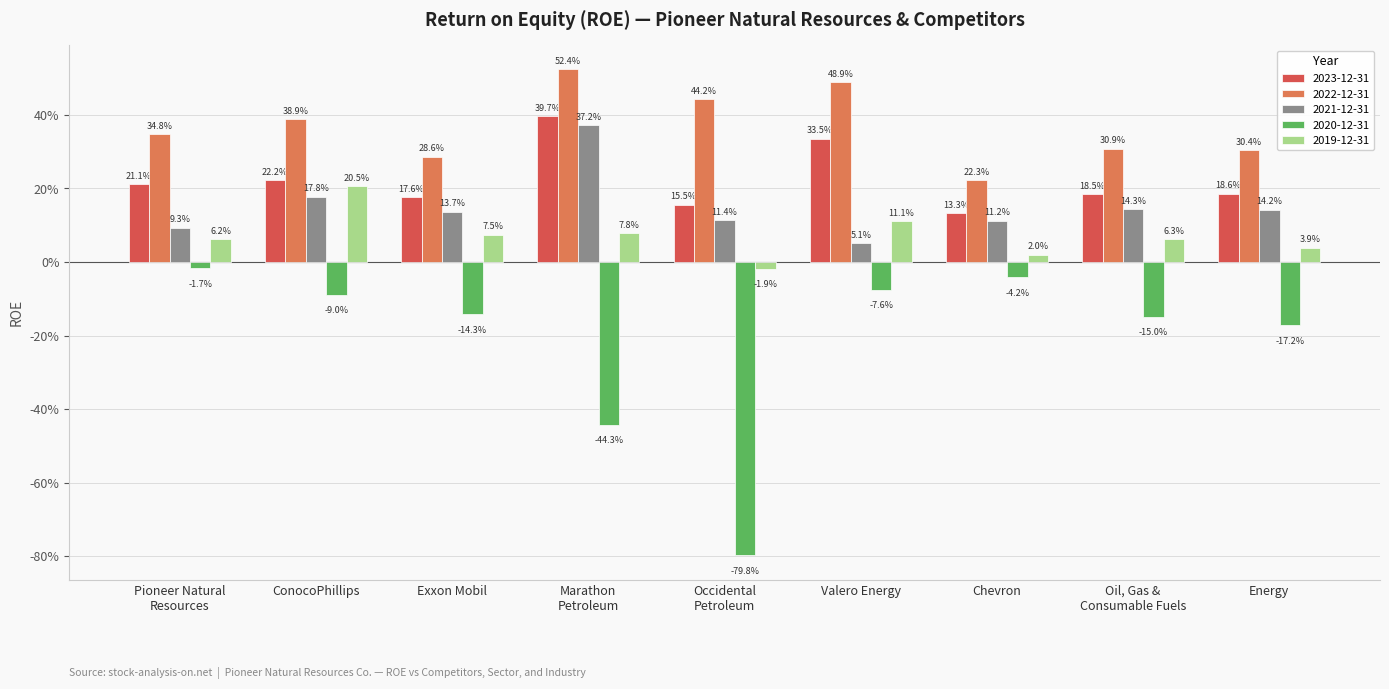

What is the average value of the 2022-12-31 series?

0.4